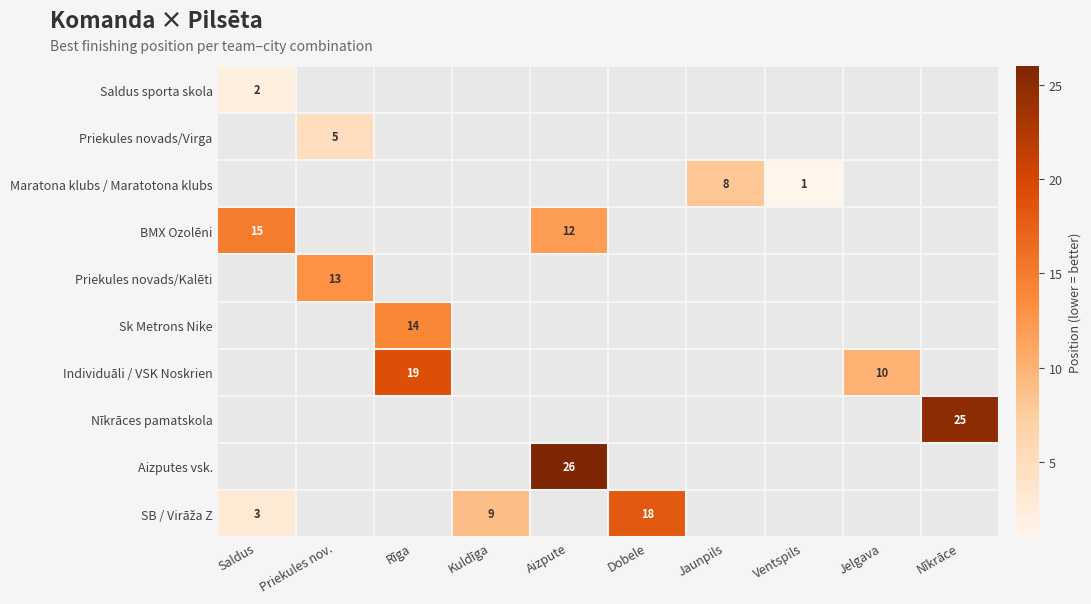

Between Ventspils and Jaunpils, which is larger?

Jaunpils